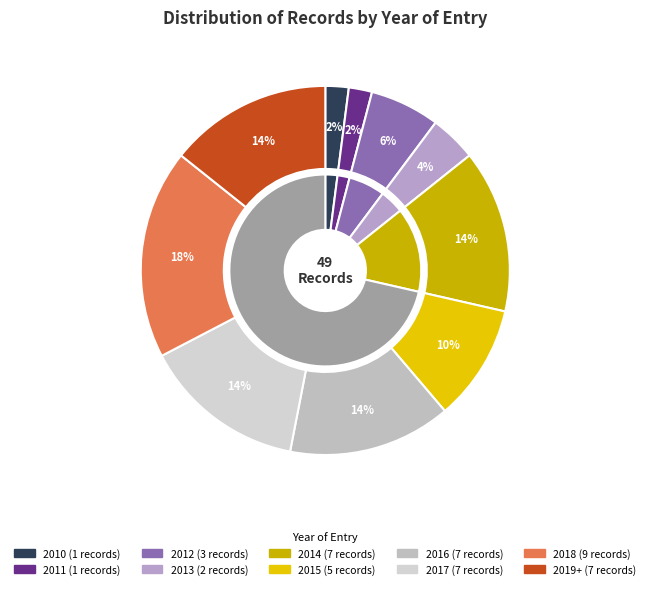

Is there any slice that represents more than half of the pie?

No